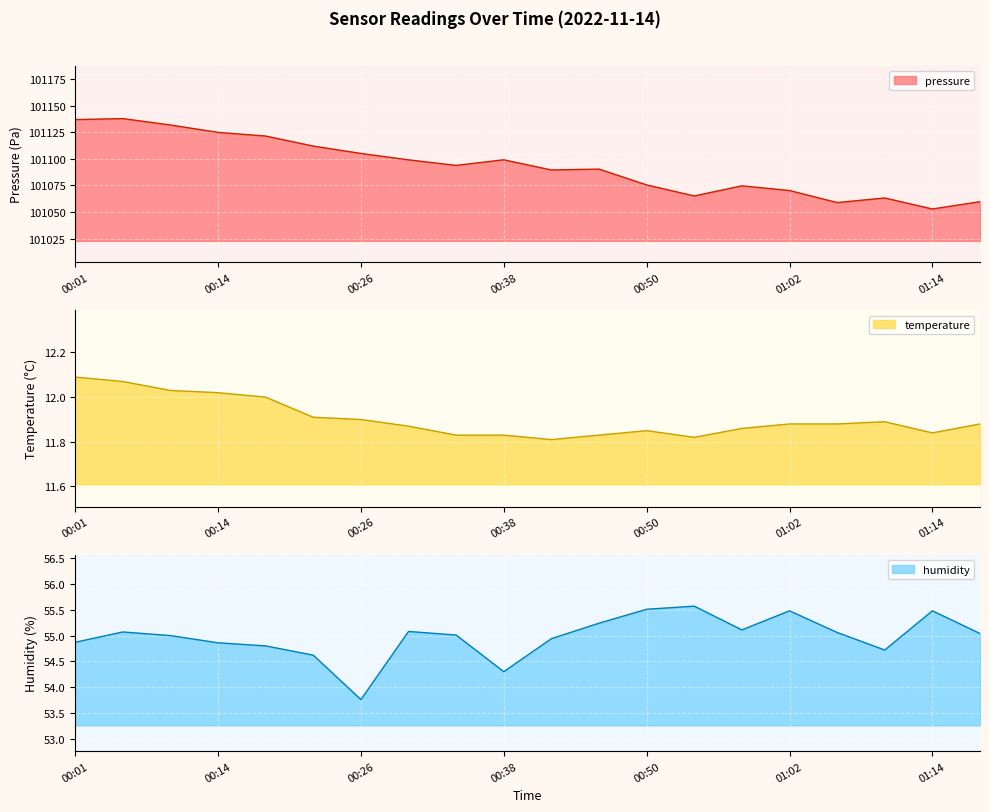

Which category has the lowest value in the pressure series?

01:14